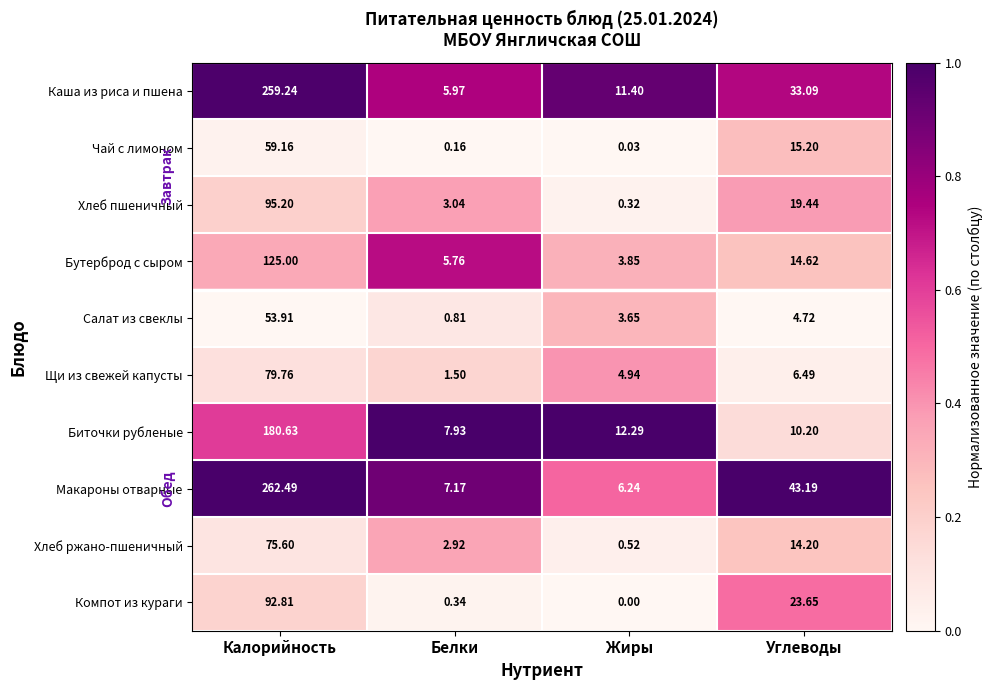

At which category does the chart reach its minimum across all series?

Жиры